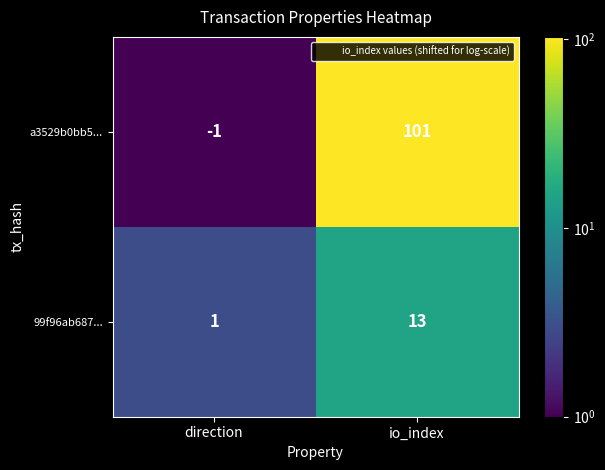

Reading left to right, list all the values displayed in this chart.

a3529b0bb5...: -1	101
99f96ab687...: 1	13